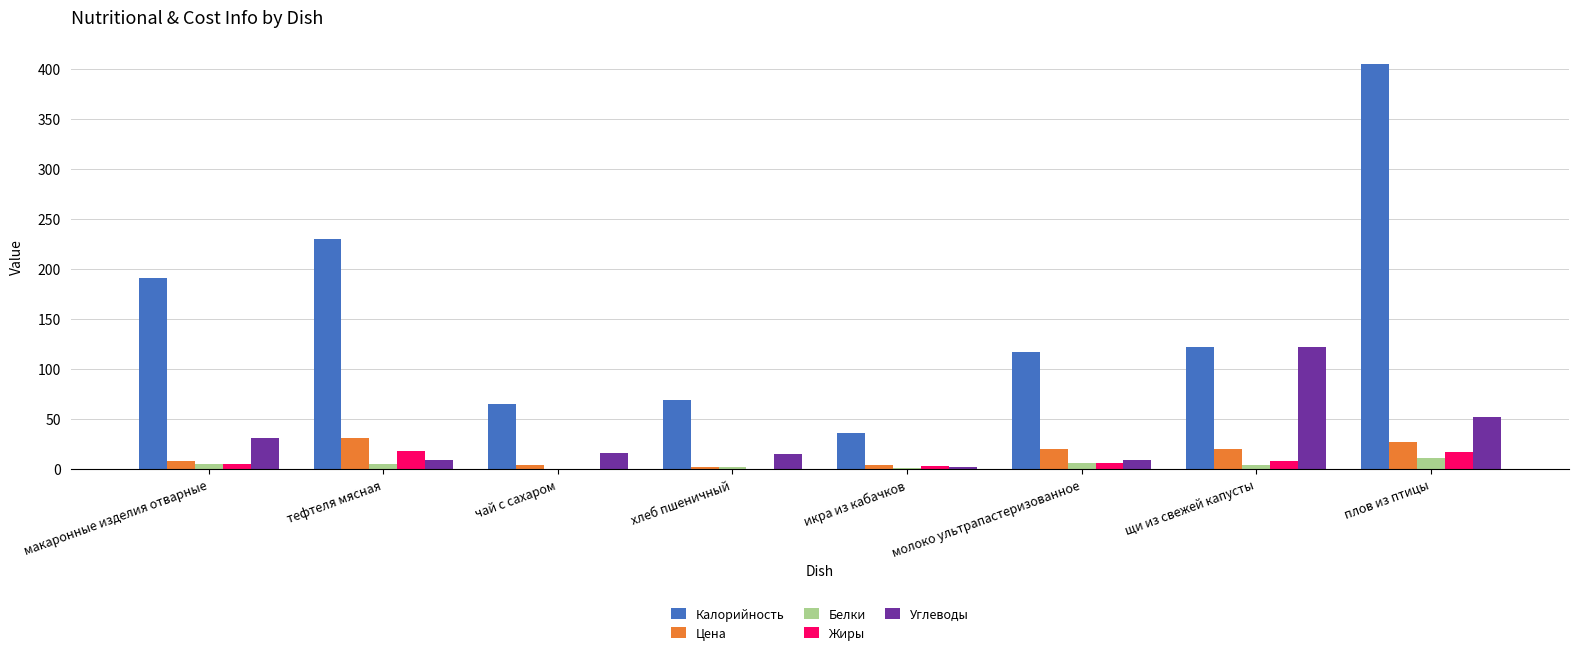

What is the maximum value for Углеводы?

122.2